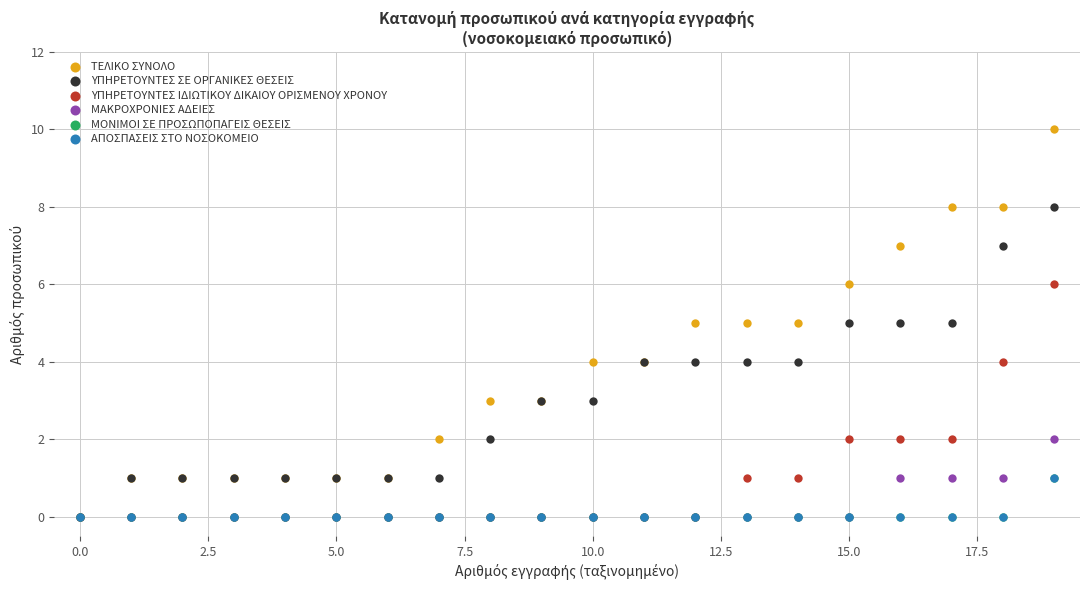

Which series reaches the minimum Y coordinate?

ΤΕΛΙΚΟ ΣΥΝΟΛΟ